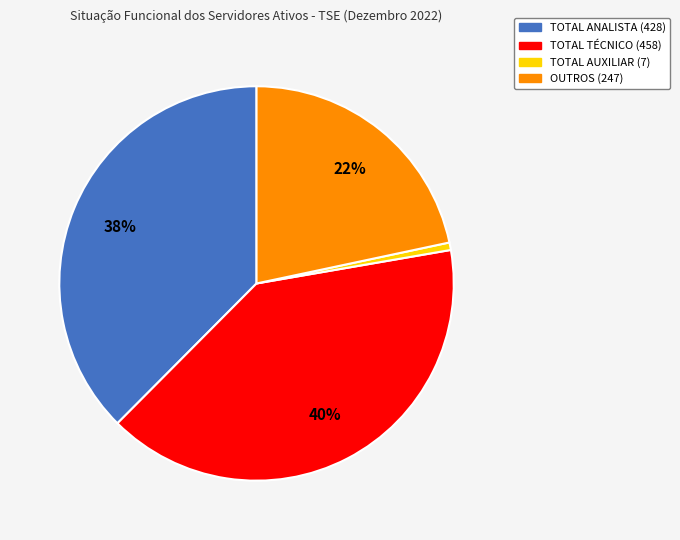

What is the ratio of the value at TOTAL ANALISTA to the value at OUTROS?

1.7